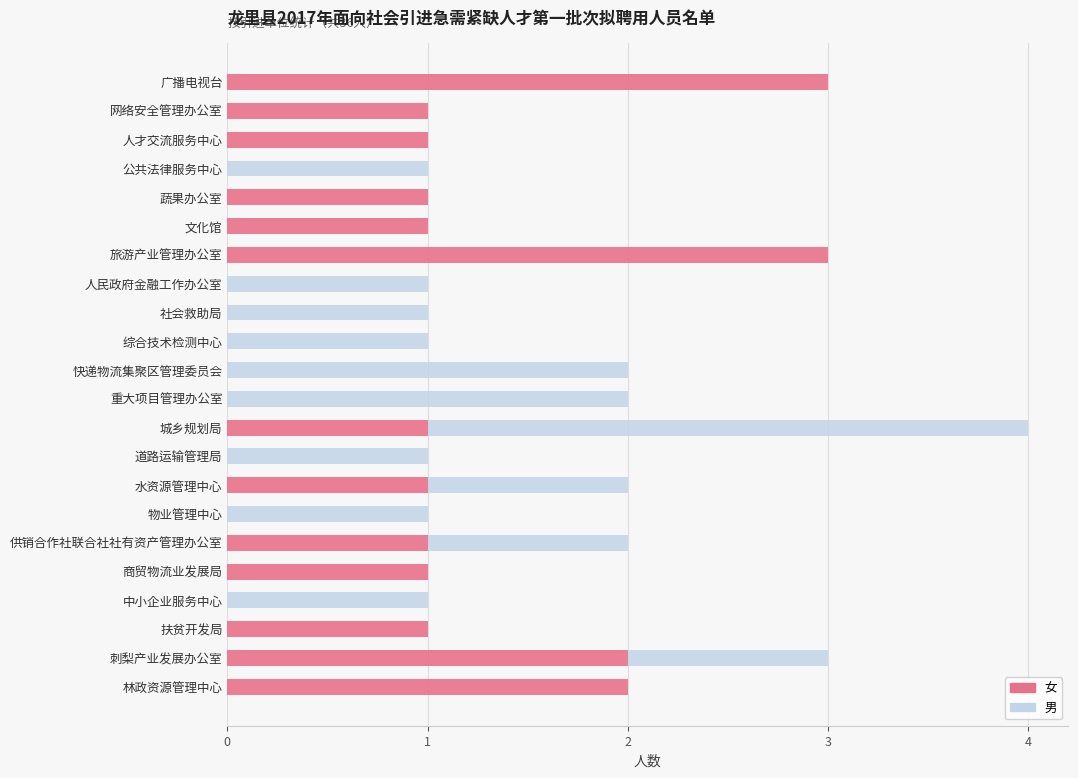

Count the 女 values in the range 0 to 1.

18